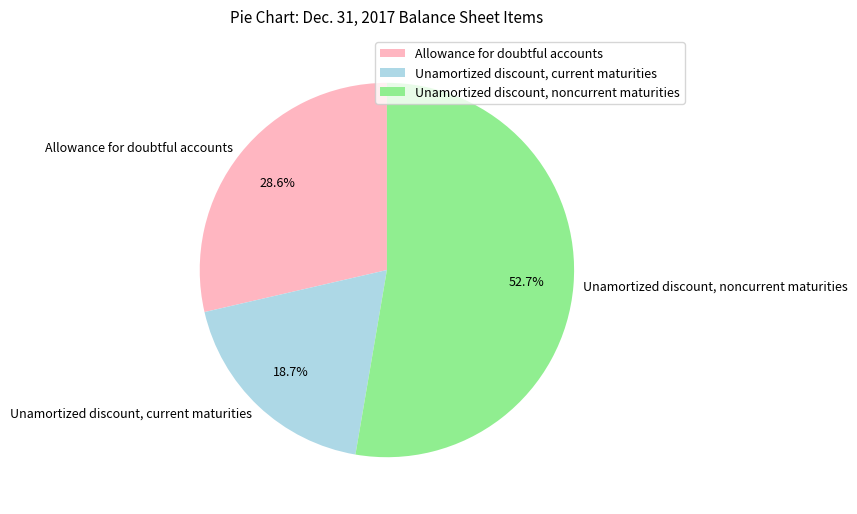

Is the sum of Unamortized discount, current maturities and Unamortized discount, noncurrent maturities greater than half?

Yes